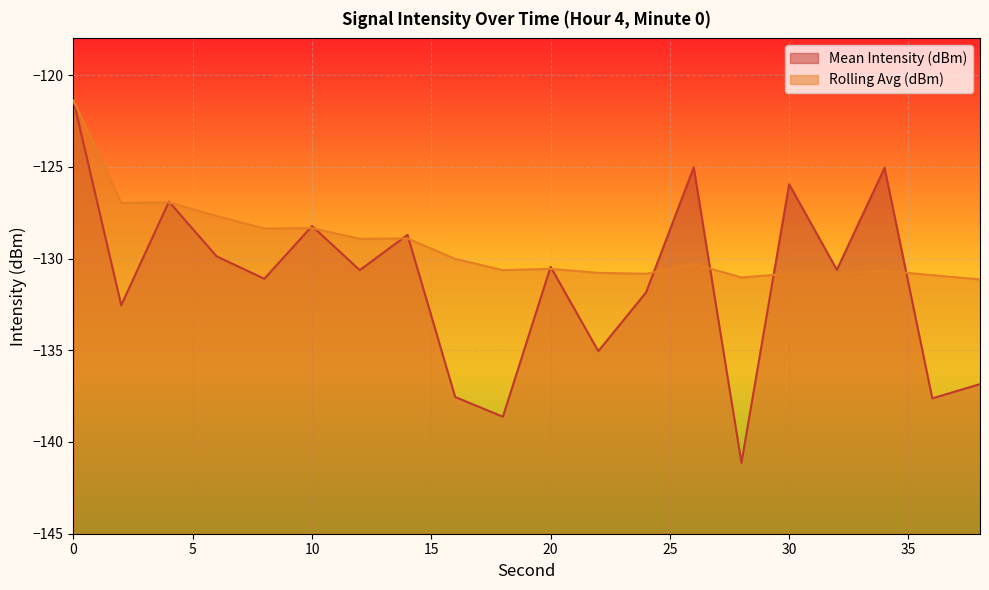

Where is the first local minimum for Mean Intensity (dBm)?

2